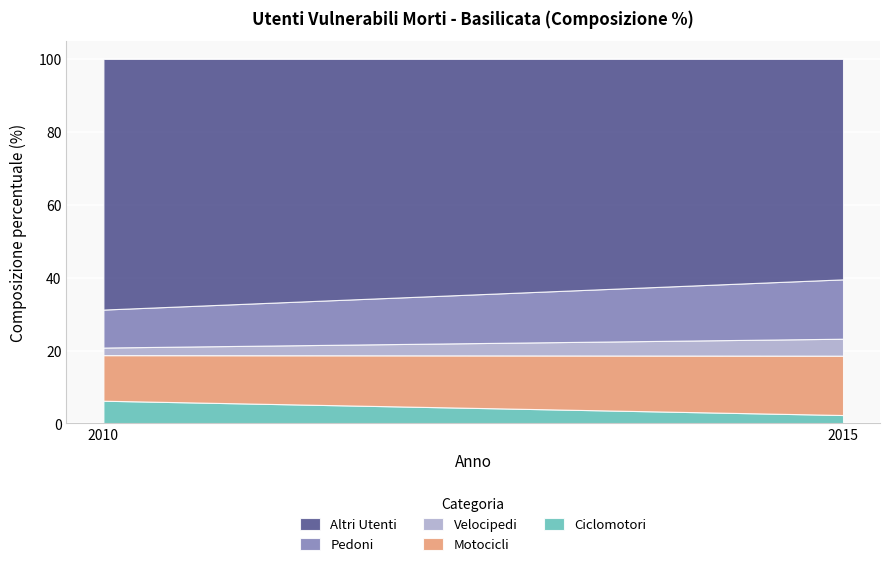

Reading right to left, transcribe all the data shown in this chart.

Ciclomotori: 2.3	6.2
Motocicli: 16.3	12.5
Velocipedi: 4.7	2.1
Pedoni: 16.3	10.4
Altri Utenti: 60.5	68.8